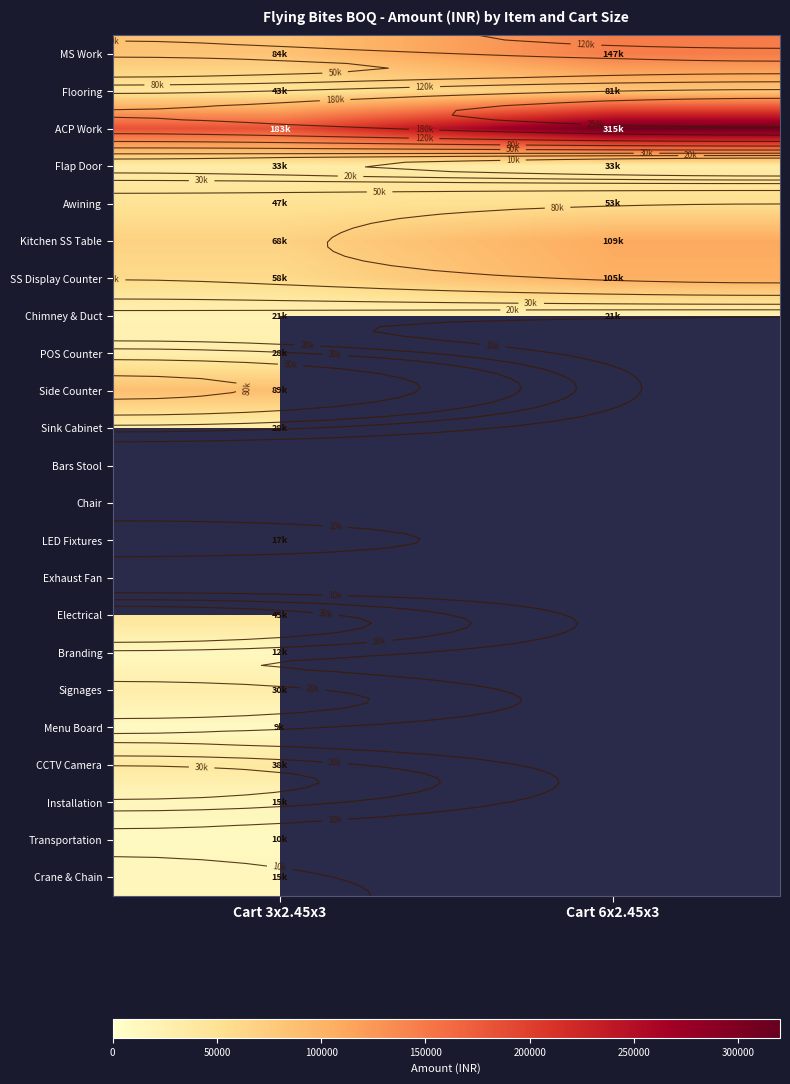

Read the MS Work value at Cart 3x2.45x3.

84000.0